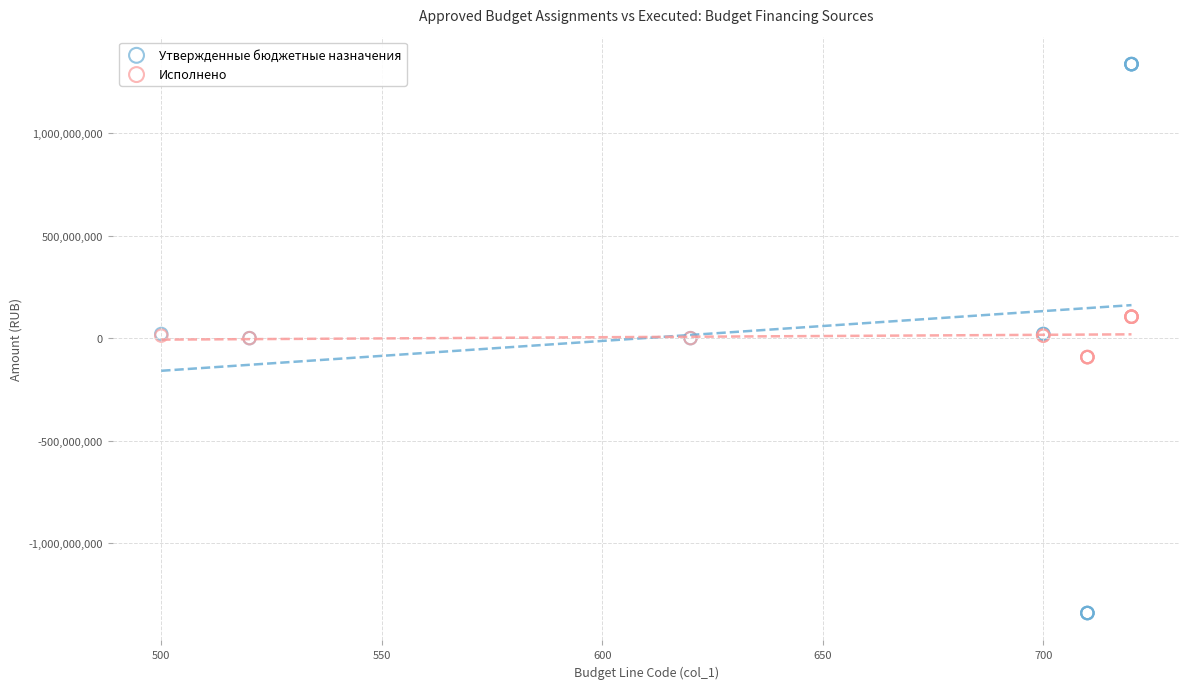

What are all the series names shown in the legend?

Утвержденные бюджетные назначения, Исполнено